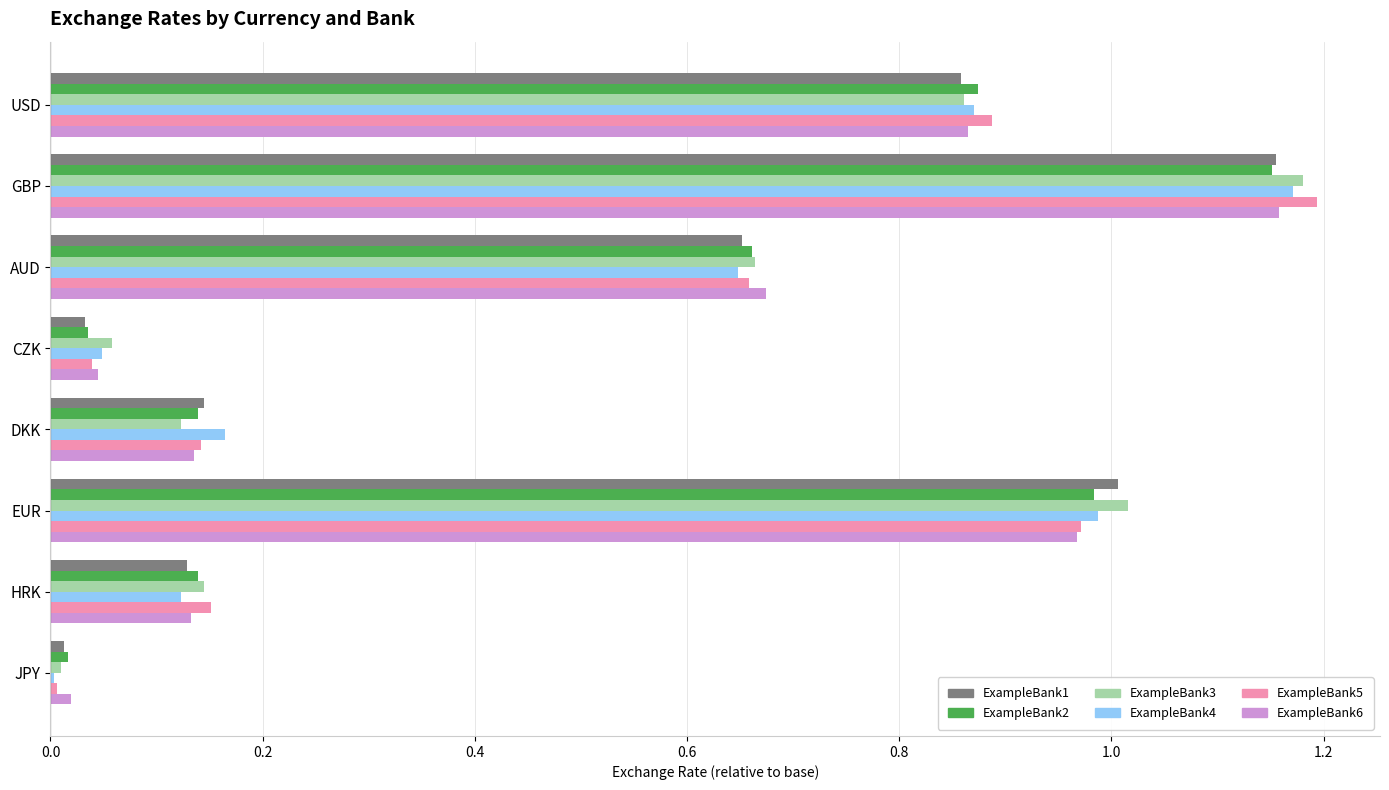

What is the sum of the ExampleBank6 values at DKK and EUR?

1.1